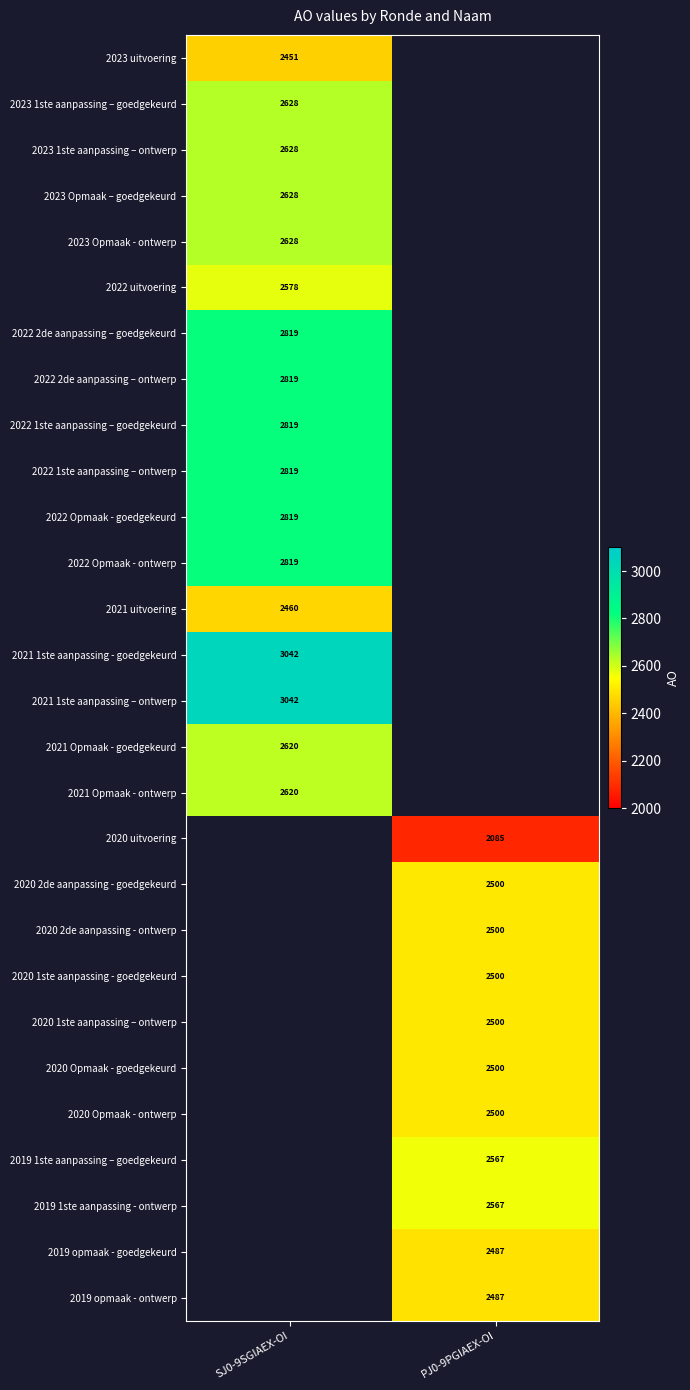

Is the value of 2020 uitvoering at PJ0-9PGIAEX-OI greater than the value of 2020 2de aanpassing - goedgekeurd at PJ0-9PGIAEX-OI?

No